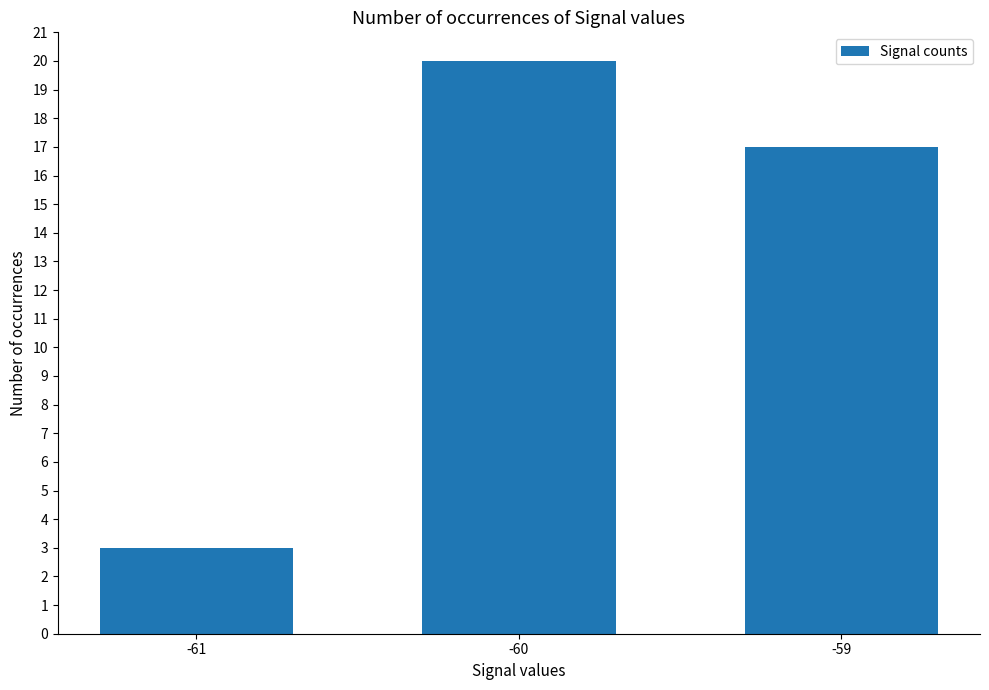

List the labels in order of value, smallest first.

-61, -59, -60